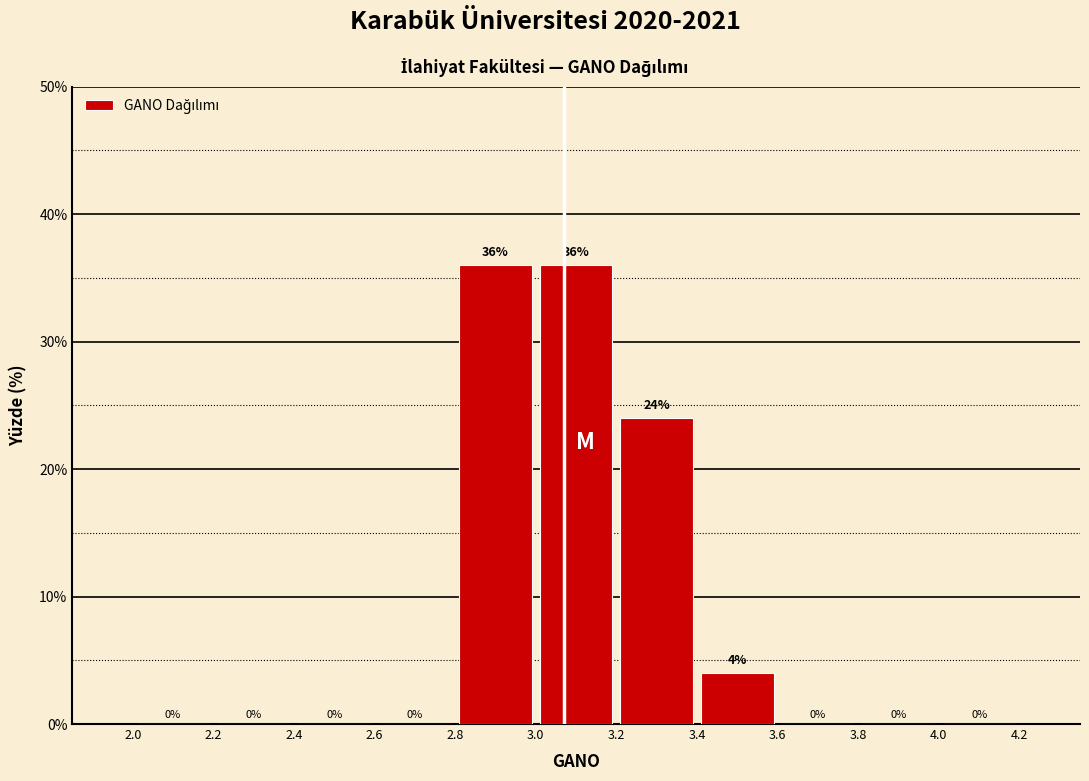

Reading left to right, list every bar in this chart as the range it spans on the x-axis followed by its height.

2.0 to 2.2: 0
2.2 to 2.4: 0
2.4 to 2.6: 0
2.6 to 2.8: 0
2.8 to 3.0: 36
3.0 to 3.2: 36
3.2 to 3.4: 24
3.4 to 3.6: 4
3.6 to 3.8: 0
3.8 to 4.0: 0
4.0 to 4.2: 0